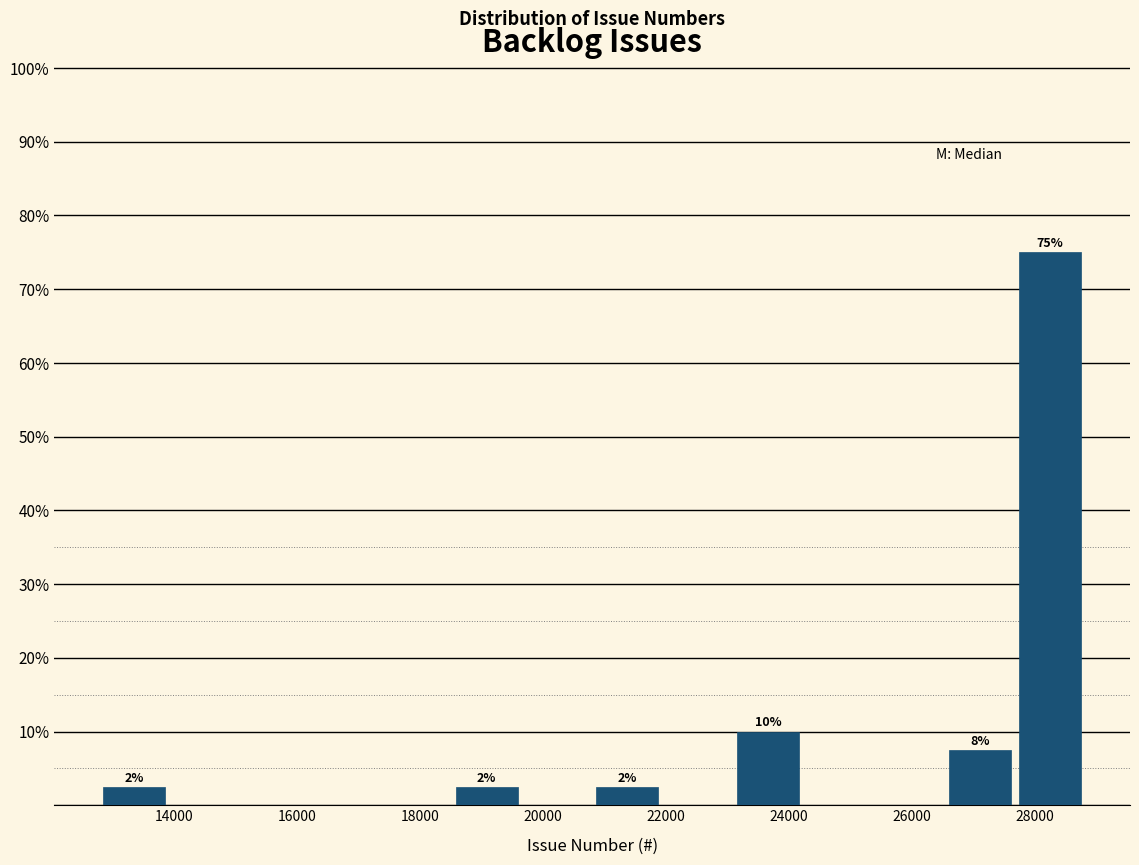

Which range on the x-axis has the tallest bar?

27600 to 28800